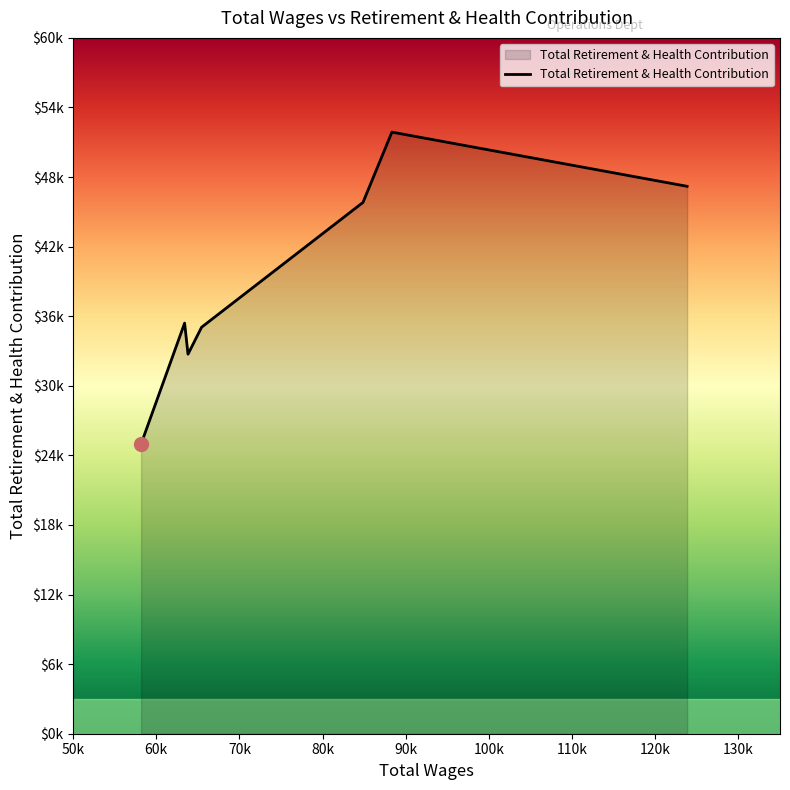

What is the value of the 4th point from the left?

35052